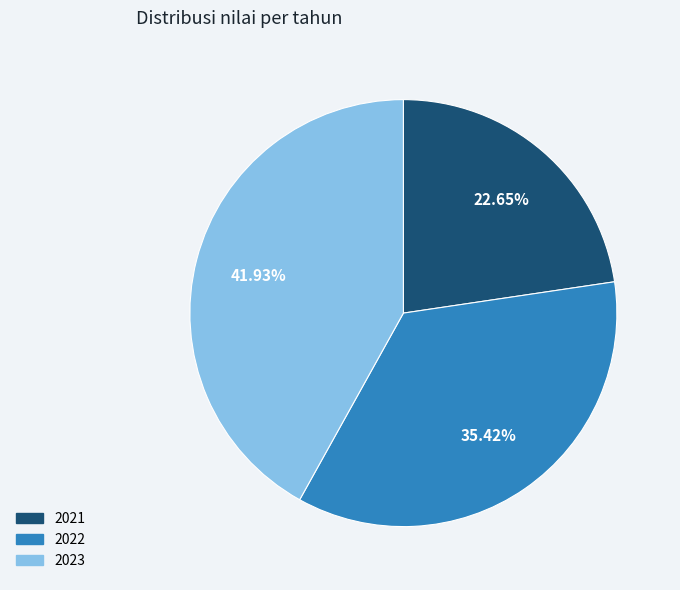

True or false: 2022 accounts for 35% of the total.

True